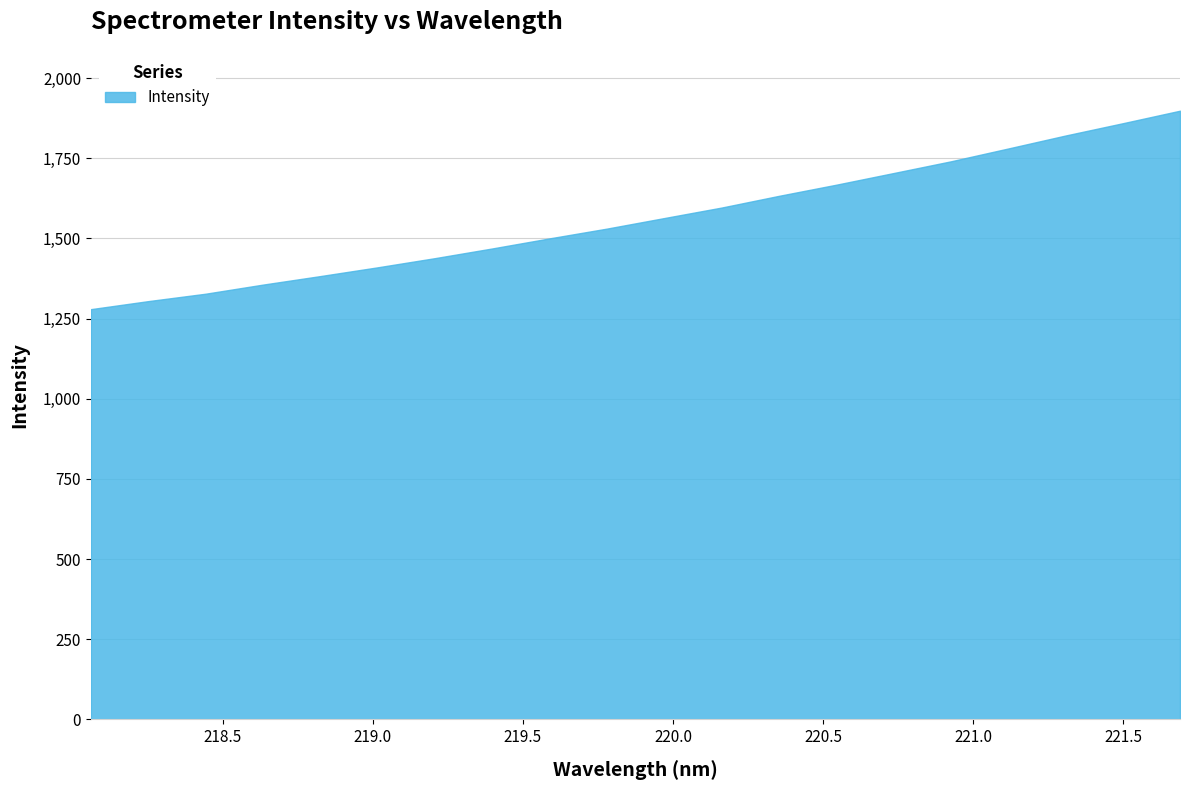

How many values are below 1563?

10